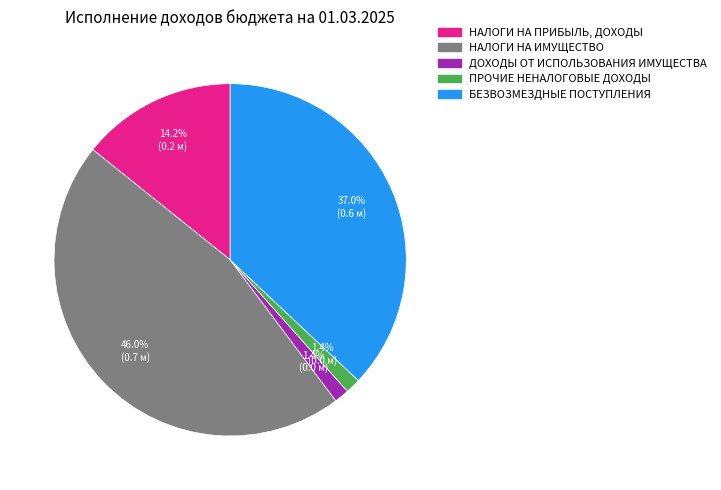

How many segments does this pie chart have?

5